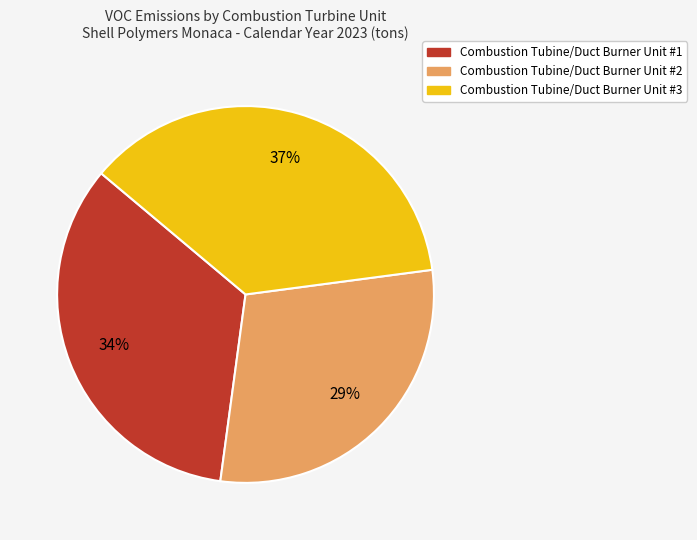

Is there a majority slice in this chart?

No